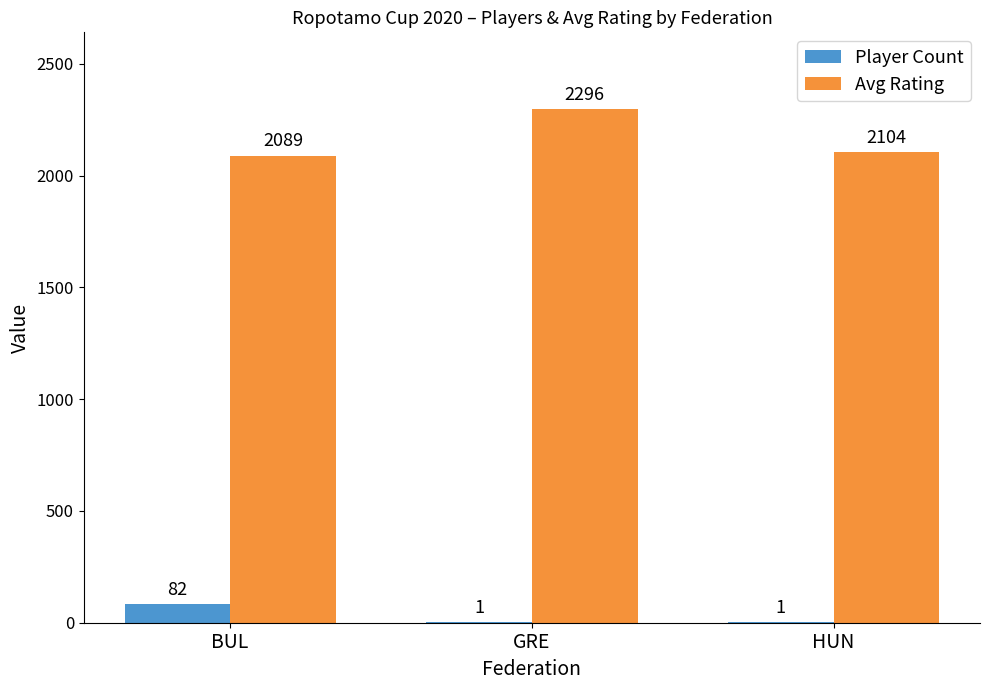

At which category does the chart reach its peak across all series?

GRE